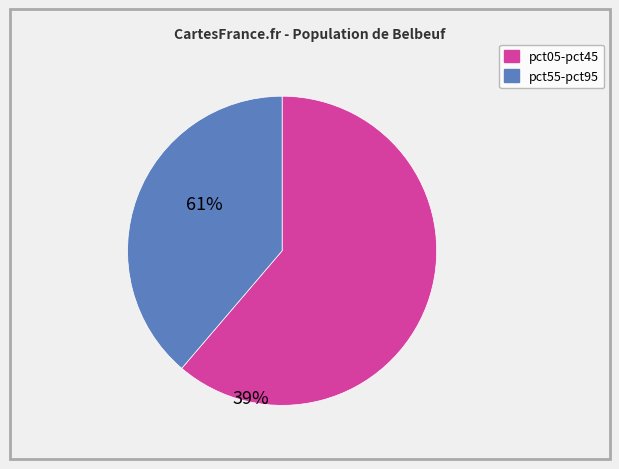

Does any single category account for the majority?

Yes